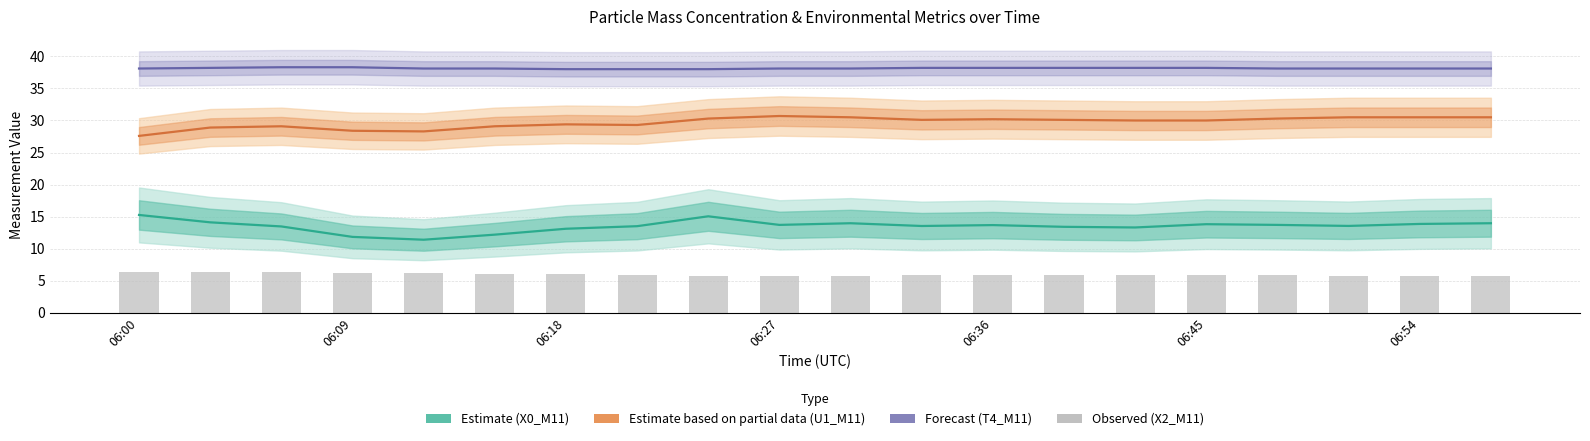

What is the sum of all U1_M11 (Relative Humidity) values?

593.8